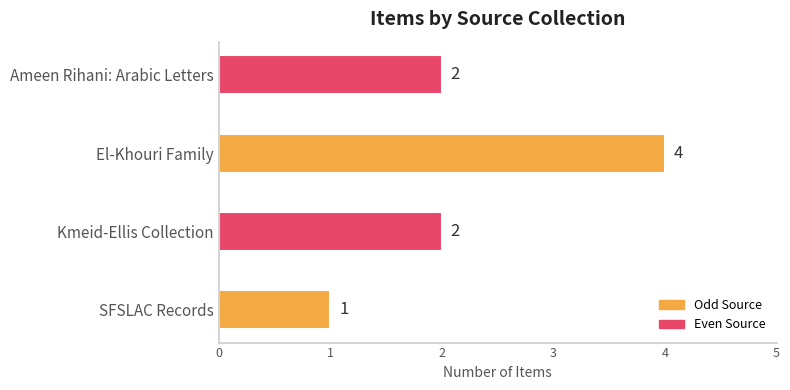

What is the minimum value shown in the chart?

1